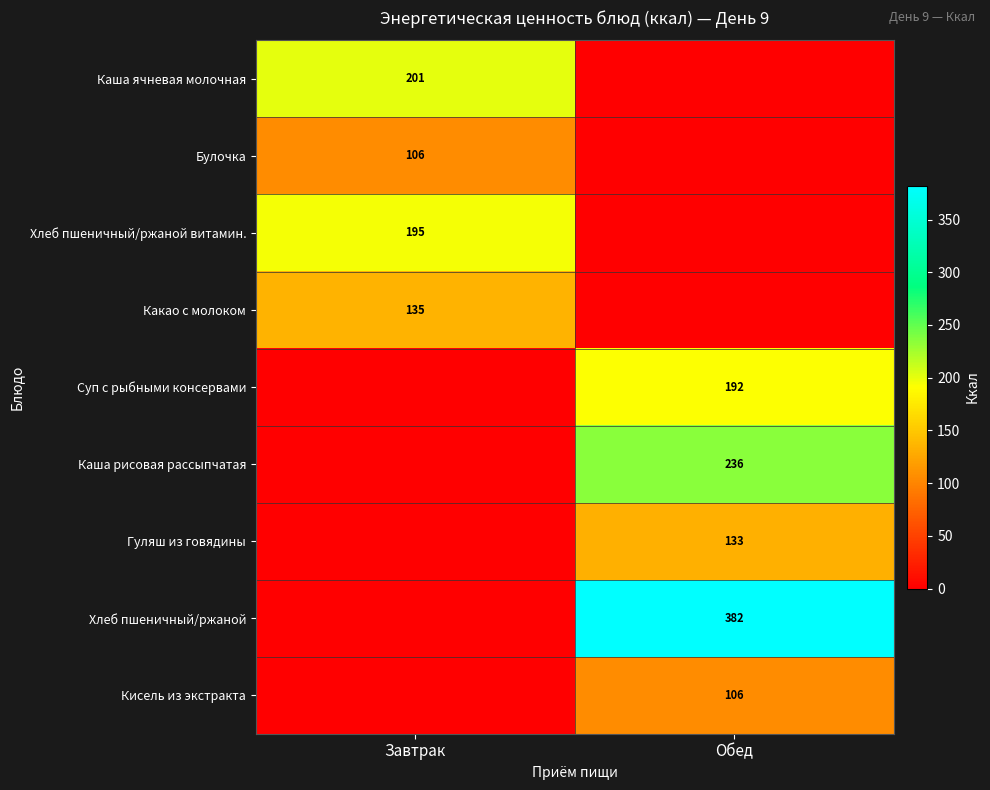

The Хлеб пшеничный/ржаной series shows 559 at Обед. True or false?

False